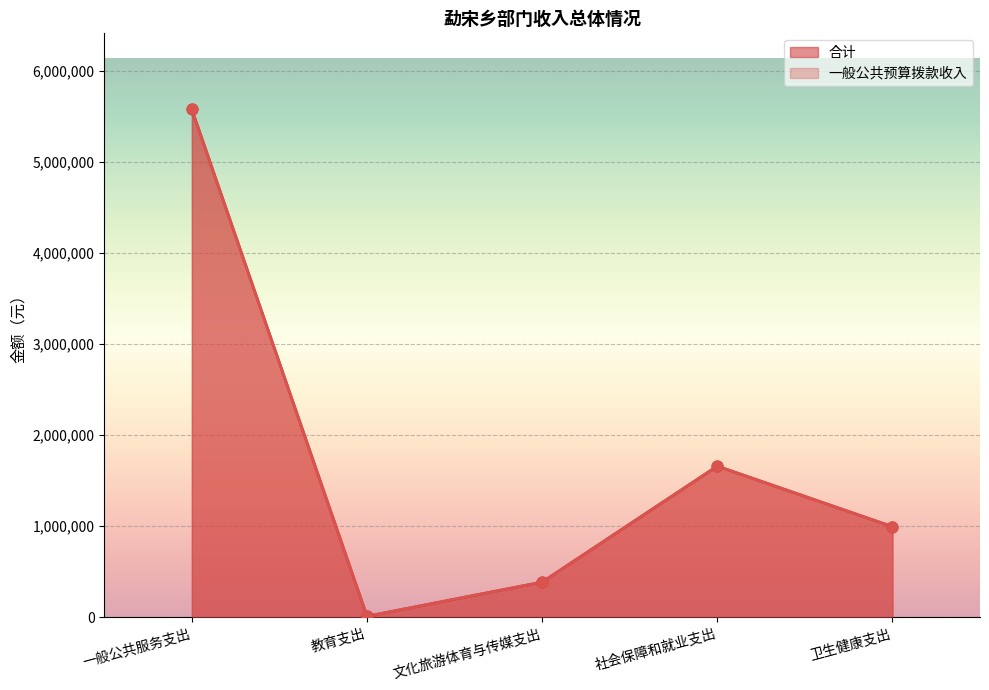

Which series has the largest total across all categories?

合计